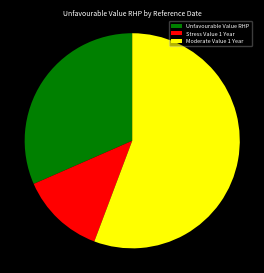

Count the number of slices in the pie.

3